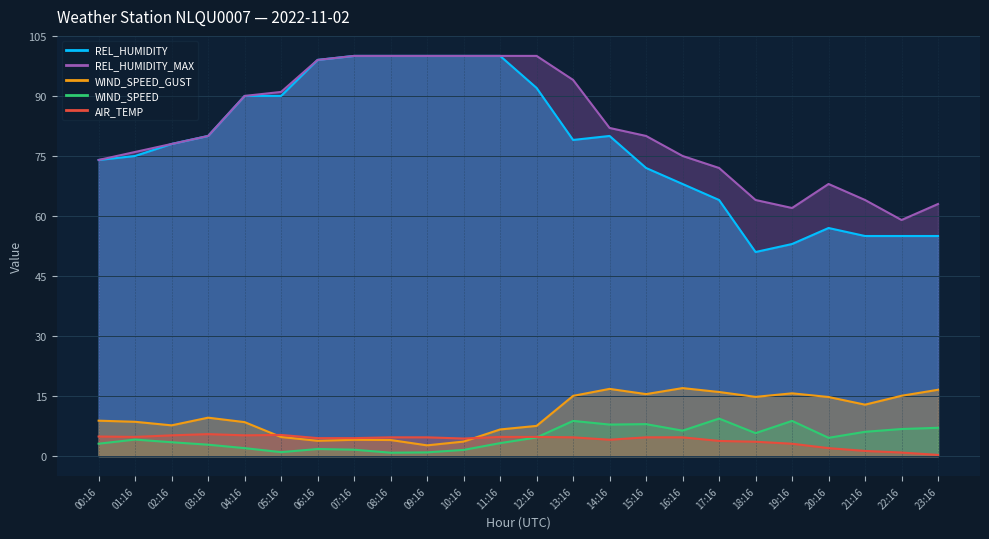

How many lines are shown in the chart?

5